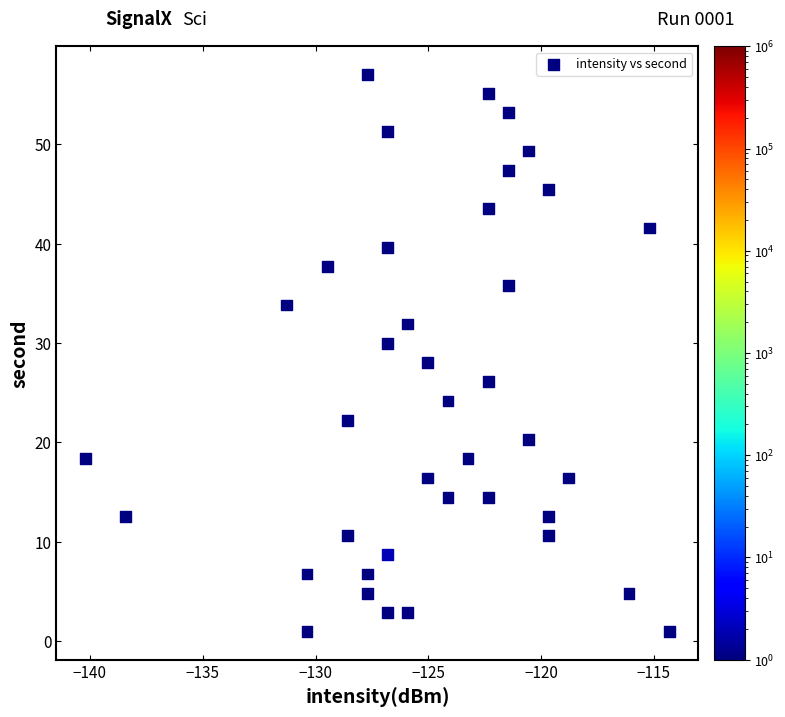

What is the range of Y values (max minus min)?

56.1